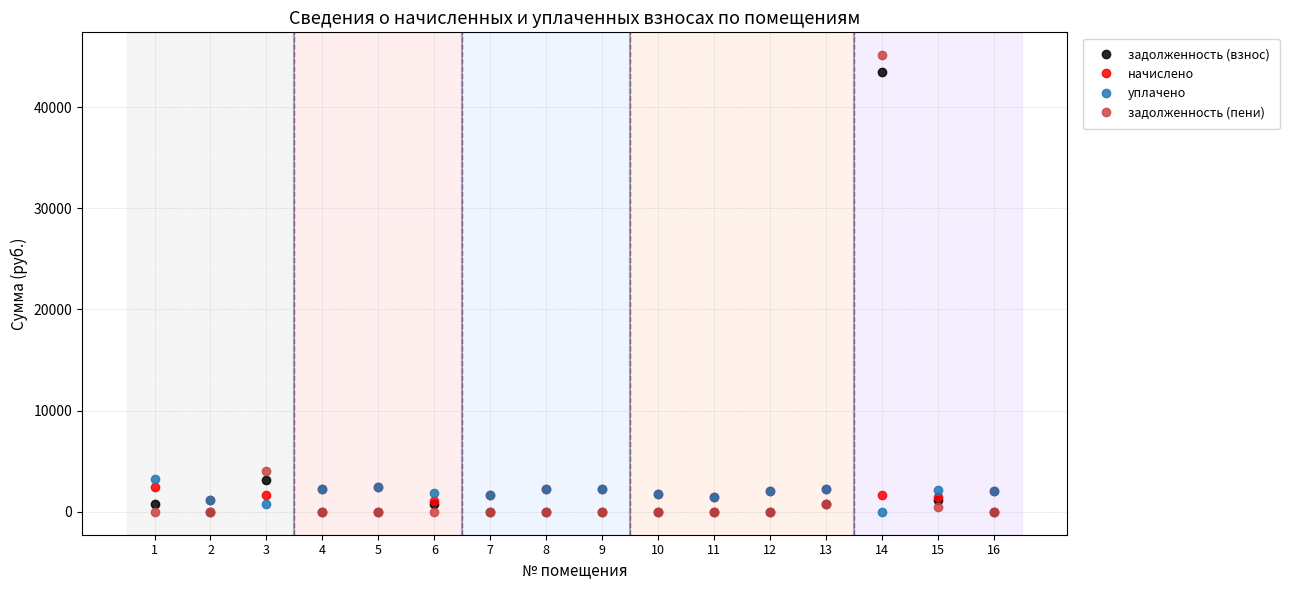

Which label corresponds to the largest value in the chart?

14